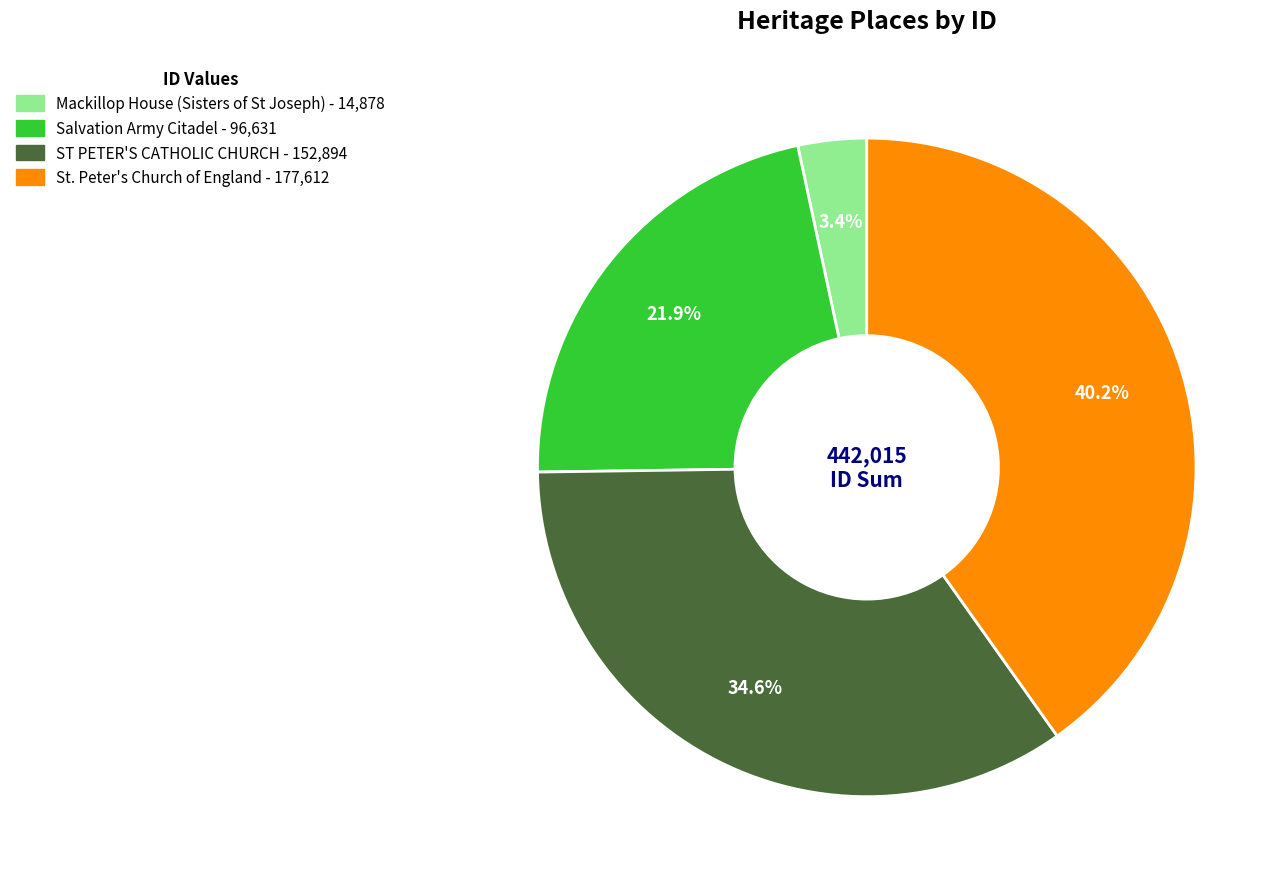

Is there a majority slice in this chart?

No